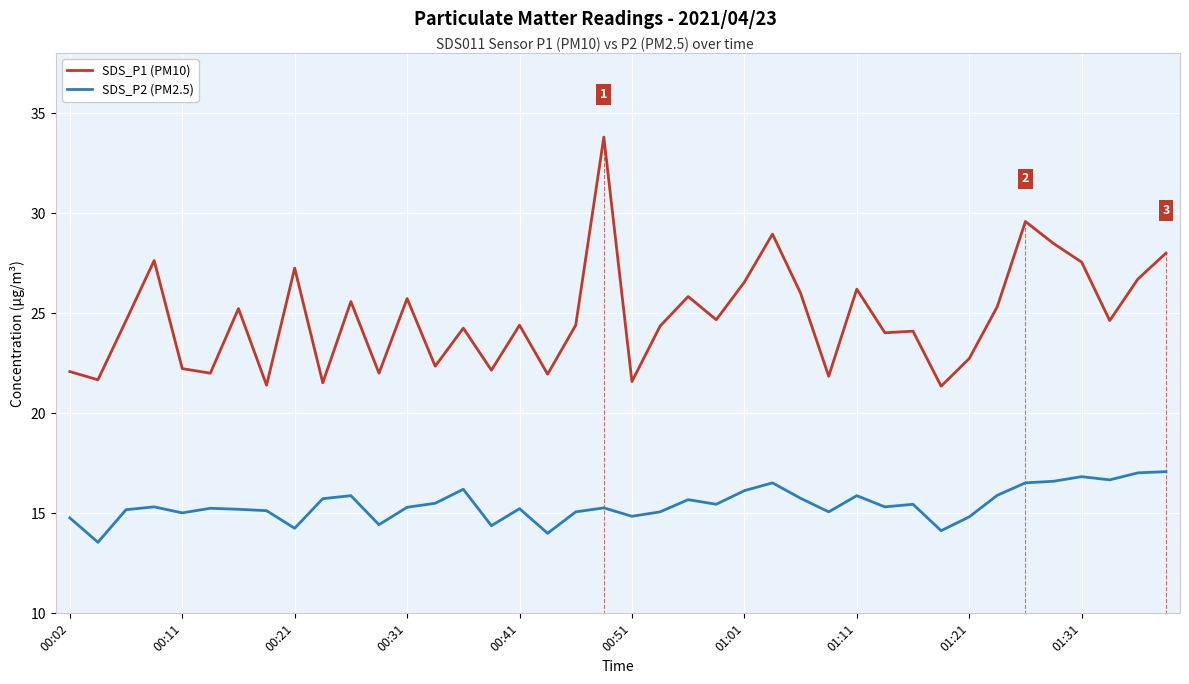

True or false: SDS_P1 (PM10) has more than 0 points higher than both neighbors.

True